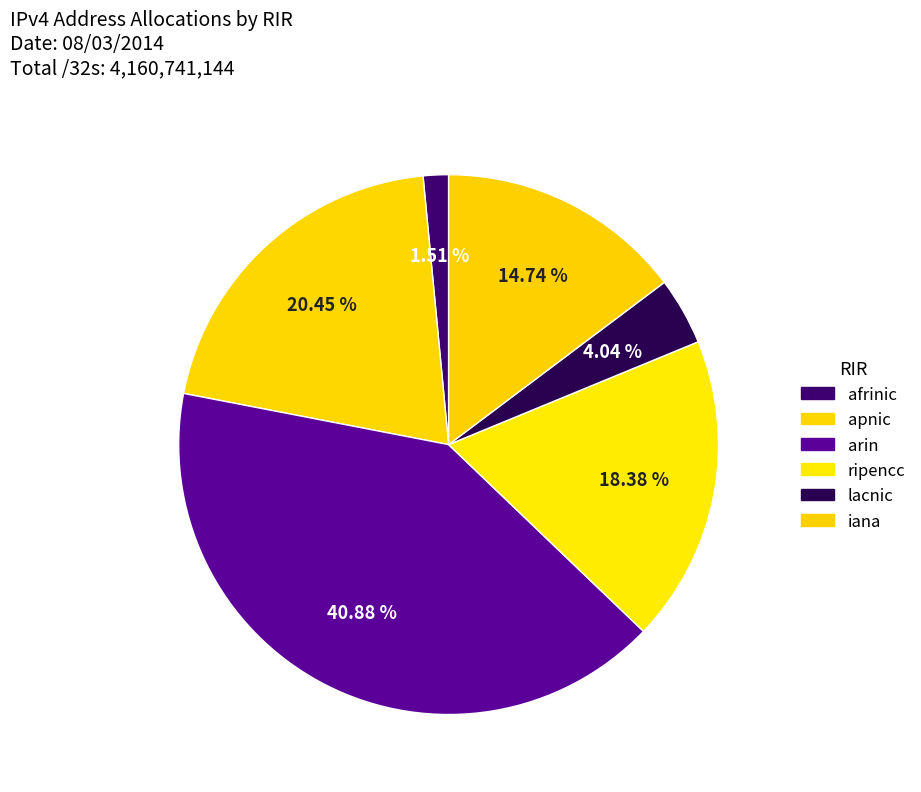

How many segments does this pie chart have?

6